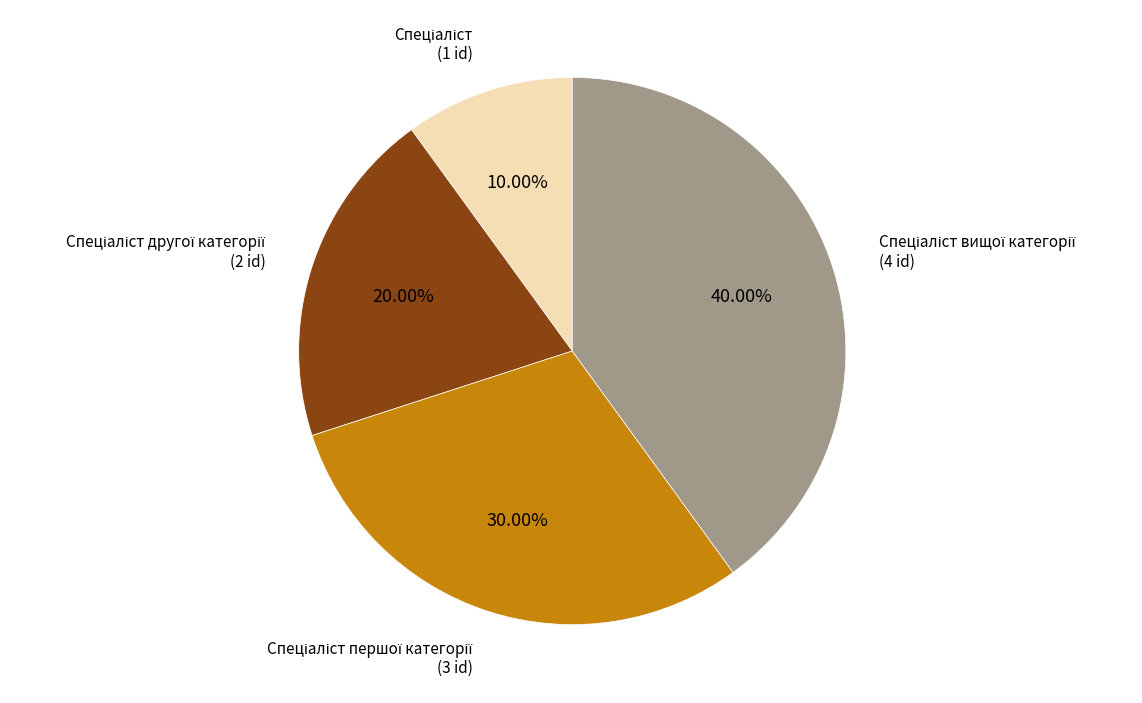

Does any single category account for the majority?

No